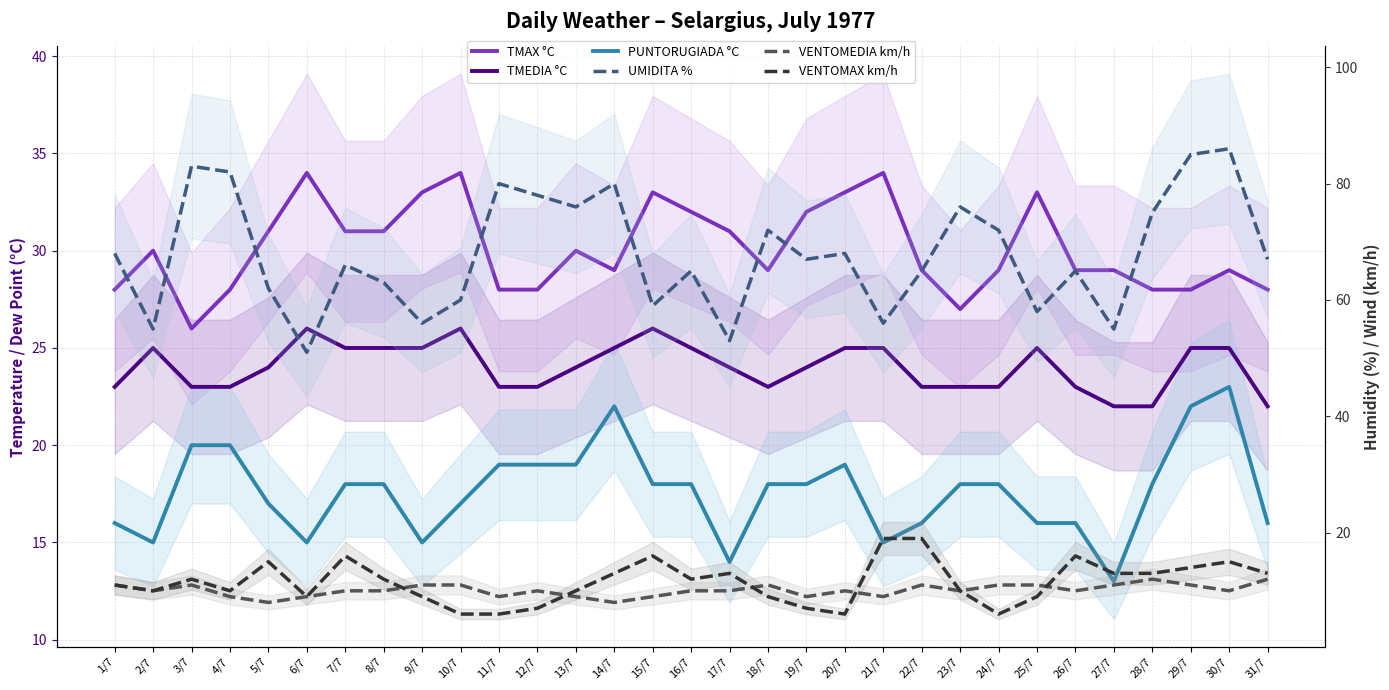

At 26/7, list the series in order from largest to smallest.

UMIDITA %, TMAX °C, TMEDIA °C, PUNTORUGIADA °C, VENTOMAX km/h, VENTOMEDIA km/h